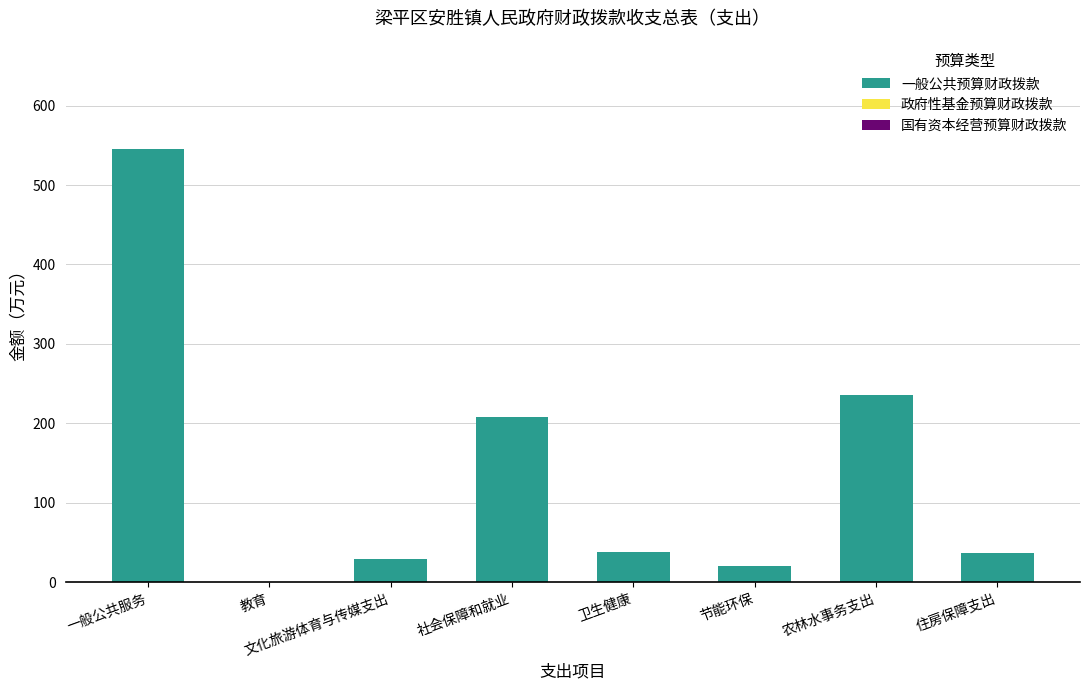

What is the sum of the values at 文化旅游体育与传媒支出 and 节能环保?

48.9